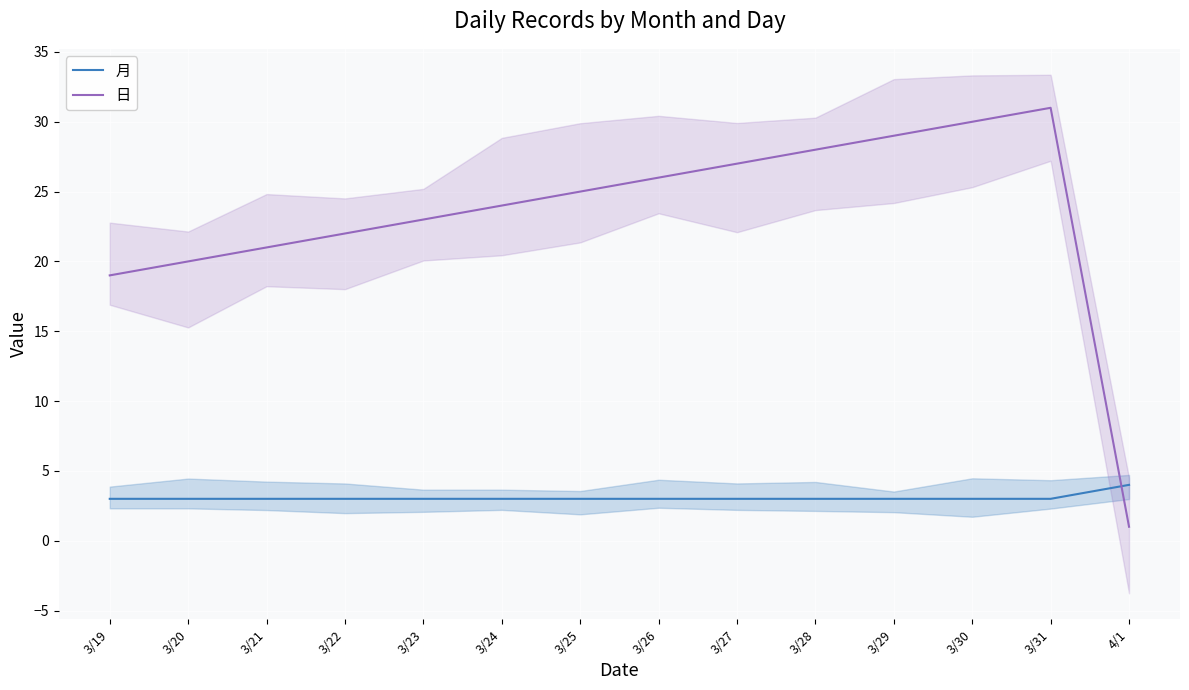

What is the label of the 3rd point from the left?

3/21